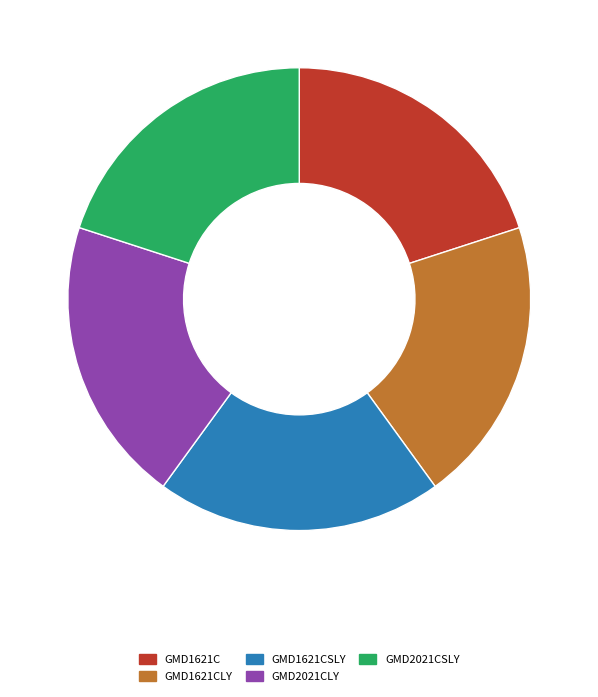

What is the ratio of the value at GMD2021CSLY to the value at GMD1621CLY?

1.0